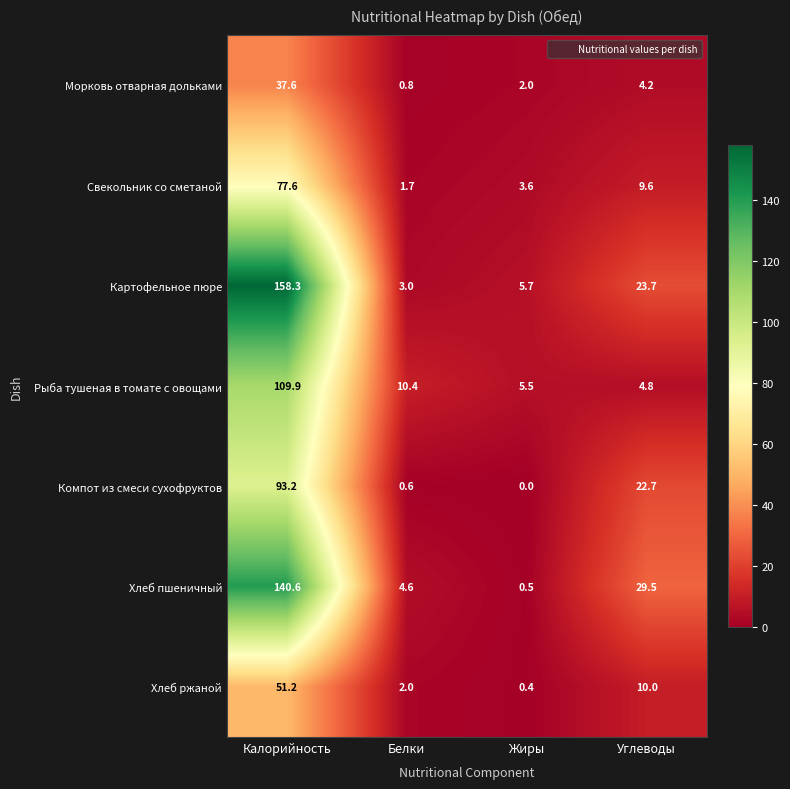

Reading right to left, list all the values displayed in this chart.

Морковь отварная дольками: Углеводы=4.2	Жиры=2.0	Белки=0.8	Калорийность=37.6
Свекольник со сметаной: Углеводы=9.6	Жиры=3.6	Белки=1.7	Калорийность=77.6
Картофельное пюре: Углеводы=23.7	Жиры=5.7	Белки=3.0	Калорийность=158.3
Рыба тушеная в томате с овощами: Углеводы=4.8	Жиры=5.5	Белки=10.4	Калорийность=109.9
Компот из смеси сухофруктов: Углеводы=22.7	Жиры=0.0	Белки=0.6	Калорийность=93.2
Хлеб пшеничный: Углеводы=29.5	Жиры=0.5	Белки=4.6	Калорийность=140.6
Хлеб ржаной: Углеводы=10.0	Жиры=0.4	Белки=2.0	Калорийность=51.2